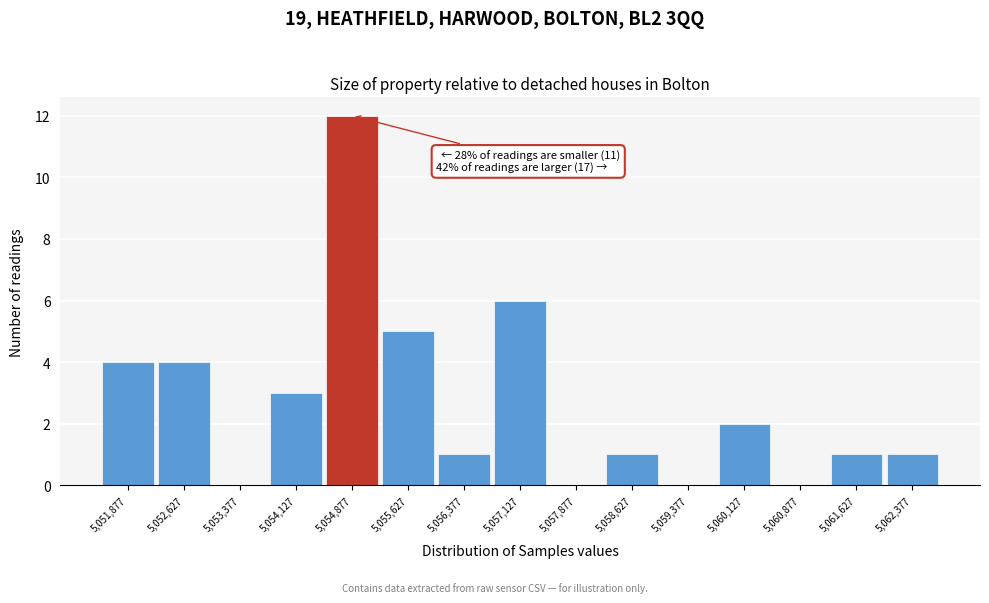

Reading left to right, what are all the values shown in this chart?

5,051,877=4	5,052,627=4	5,053,377=0	5,054,127=3	5,054,877=12	5,055,627=5	5,056,377=1	5,057,127=6	5,057,877=0	5,058,627=1	5,059,377=0	5,060,127=2	5,060,877=0	5,061,627=1	5,062,377=1